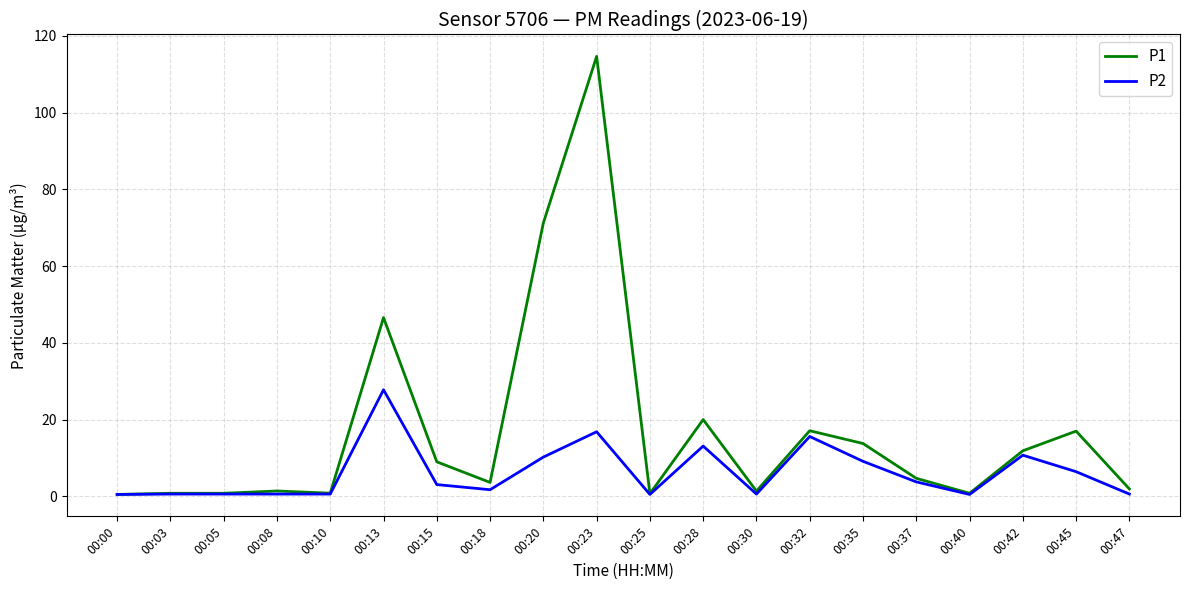

Which series has the widest spread of values?

P1